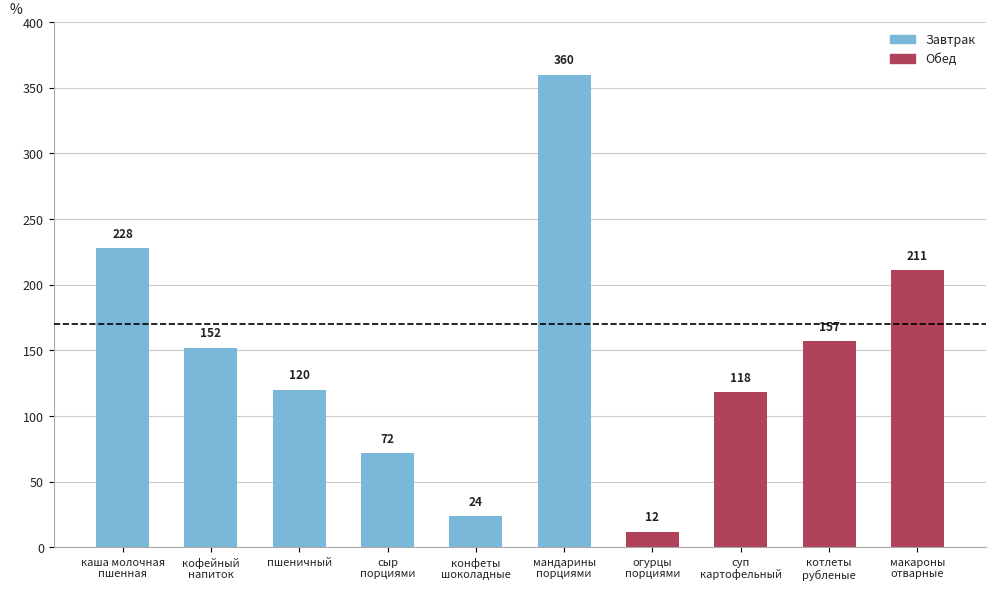

What is the greatest value displayed?

360